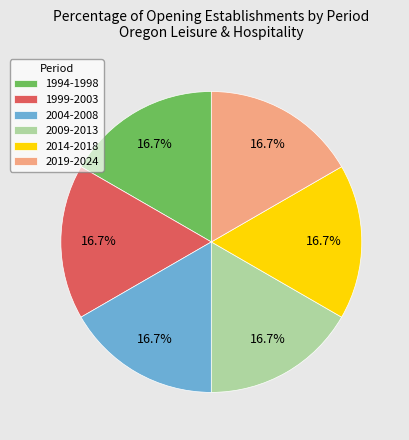

What is the ratio of the value at 2004-2008 to the value at 2009-2013?

1.0